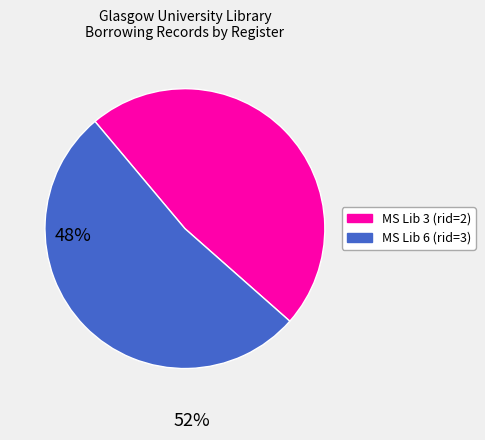

Combined, do MS Lib 6 (rid=3) and MS Lib 3 (rid=2) account for over 50%?

Yes